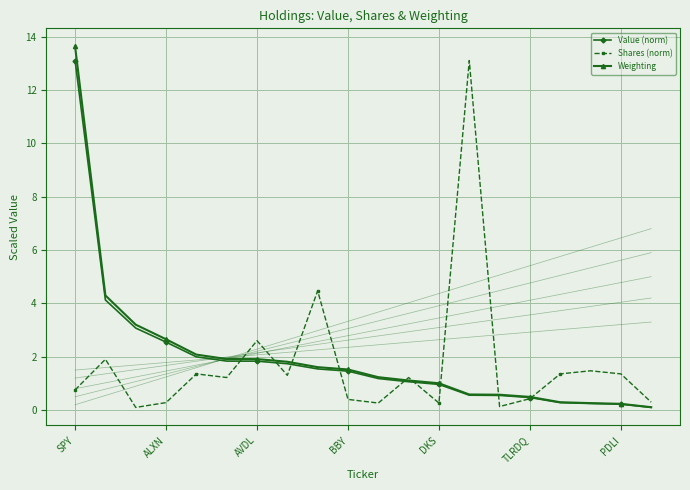

How many data points in Shares (norm) are above 1?

11